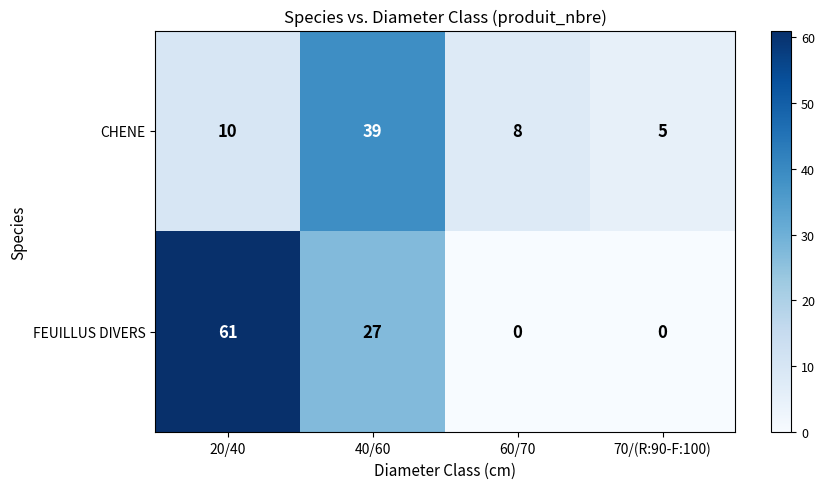

How many distinct data groups are displayed?

2